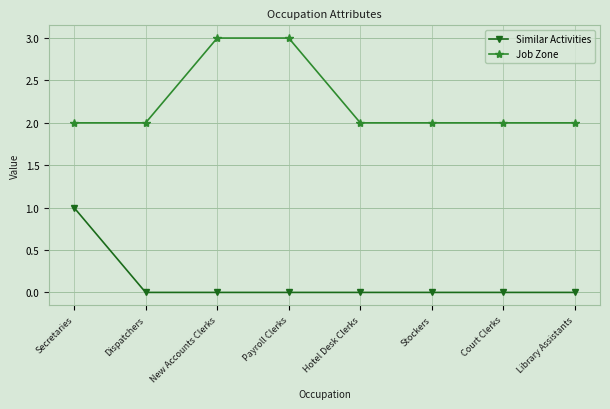

List the series in order of their peak value, lowest first.

Similar Activities, Job Zone